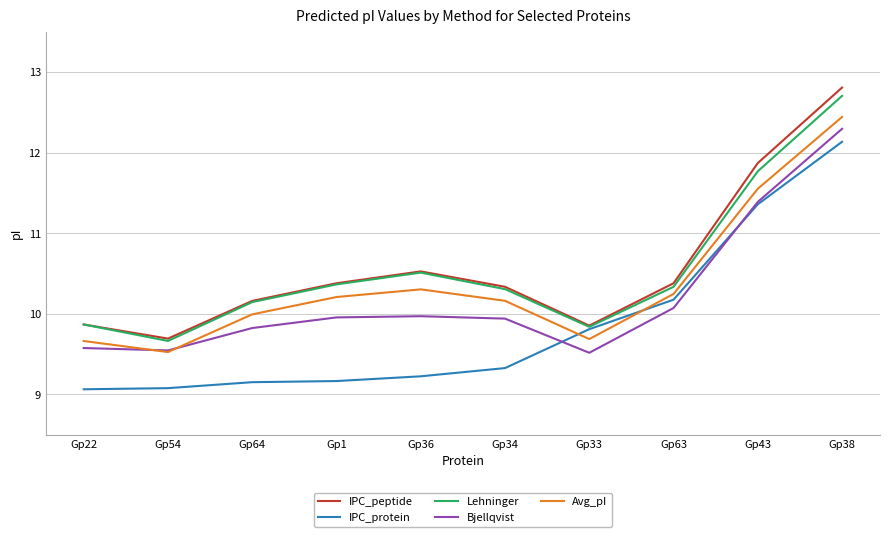

Which series has the largest range (max minus min)?

IPC_peptide